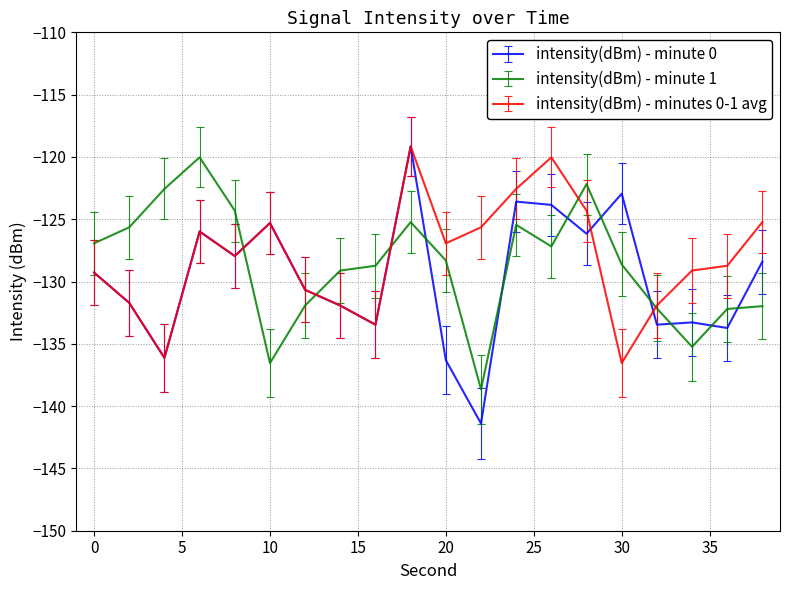

Which series has the largest range (max minus min)?

intensity(dBm) - minute 0